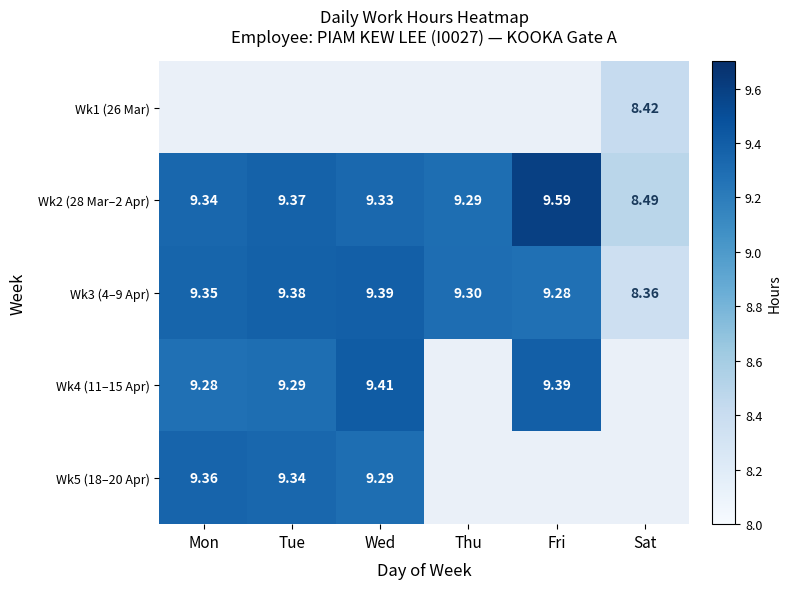

The value of Wk2 (28 Mar–2 Apr) at Wed is 9.3. True or false?

True